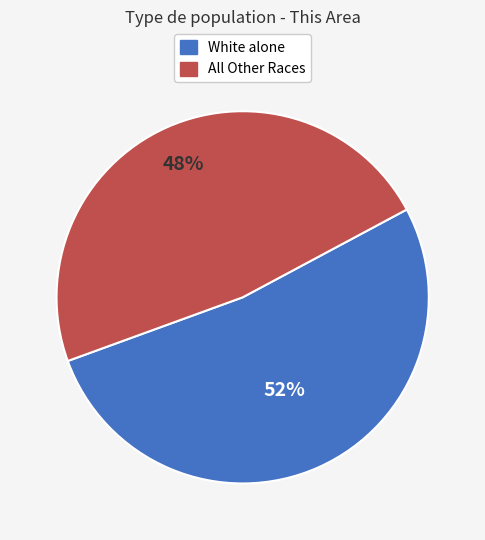

Is there a majority slice in this chart?

Yes